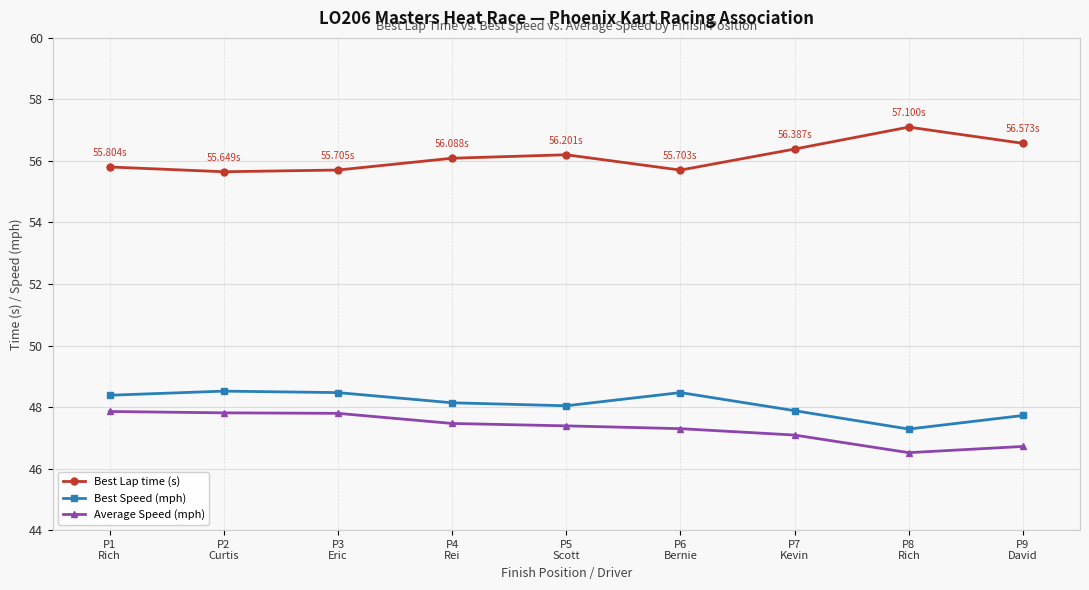

What is the label of the 8th point from the right?

P2
Curtis